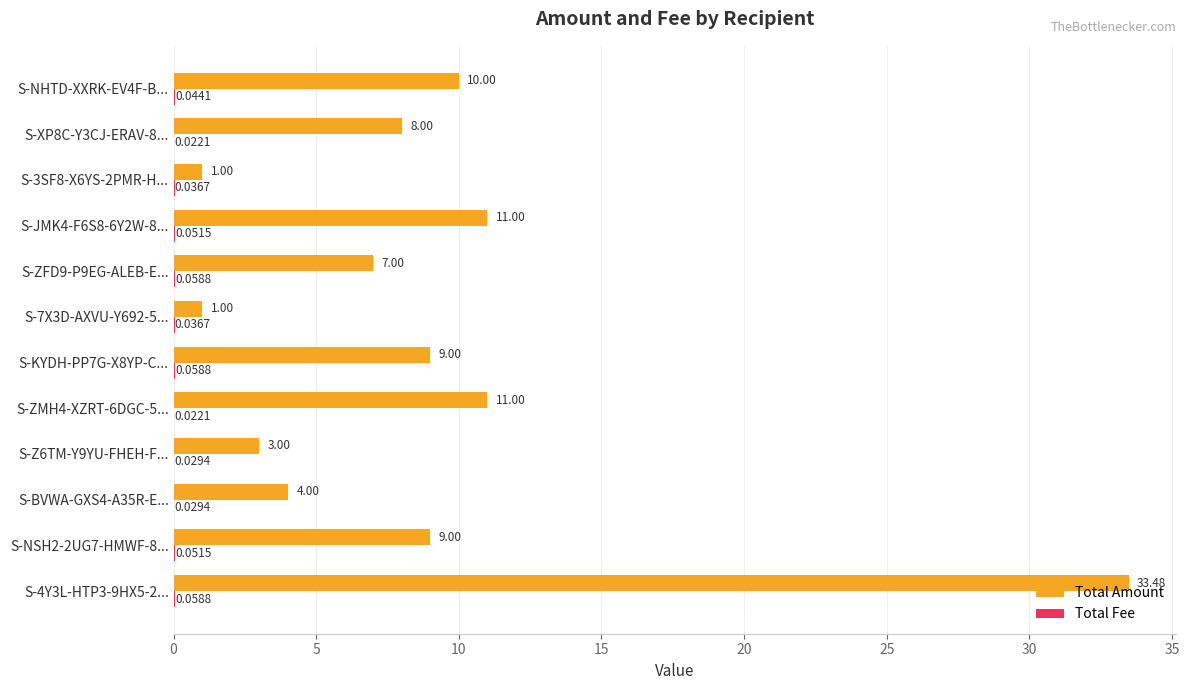

What is the total value across all series at S-KYDH-PP7G-X8YP-C...?

9.1